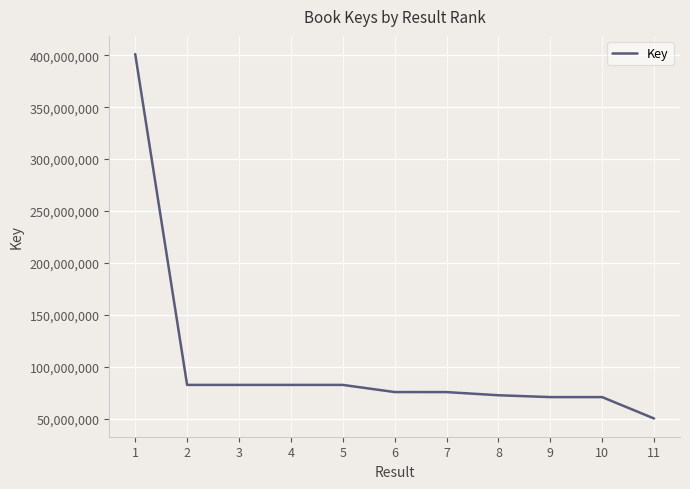

At which label does the data first exceed 75542075?

1